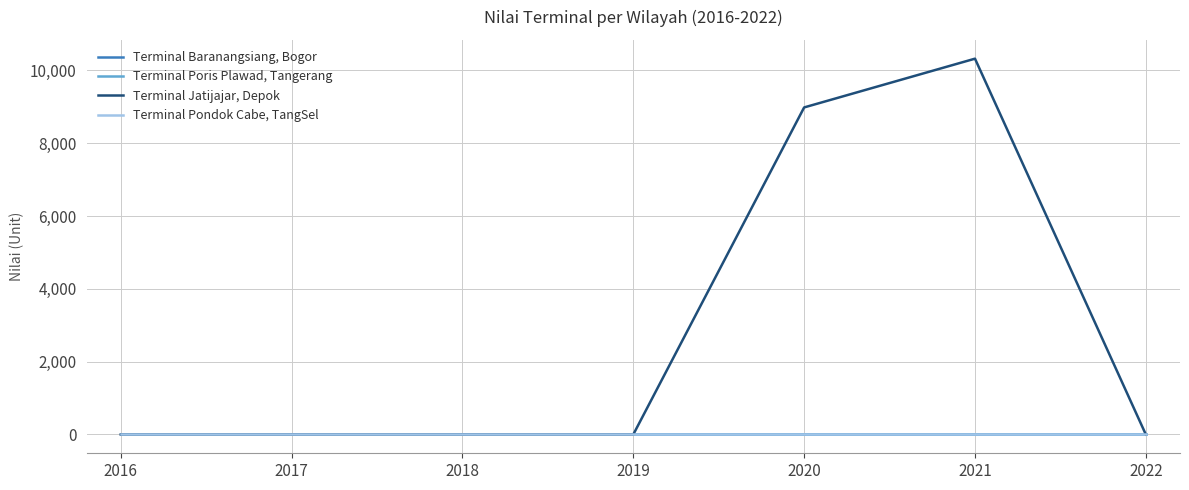

Does the chart display data point markers on the line(s)?

No